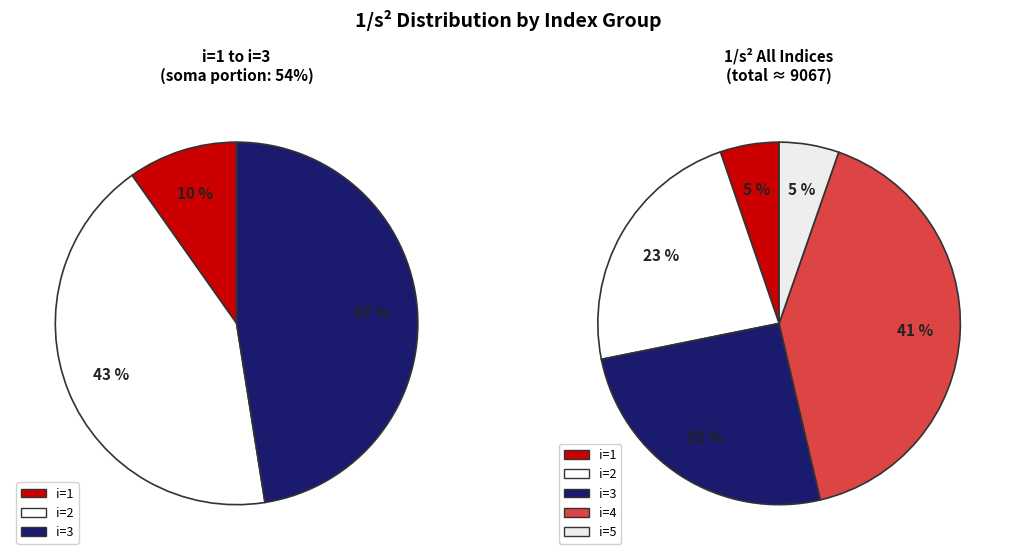

To the nearest percent, what is the combined percentage of i=2 and i=1?

28%